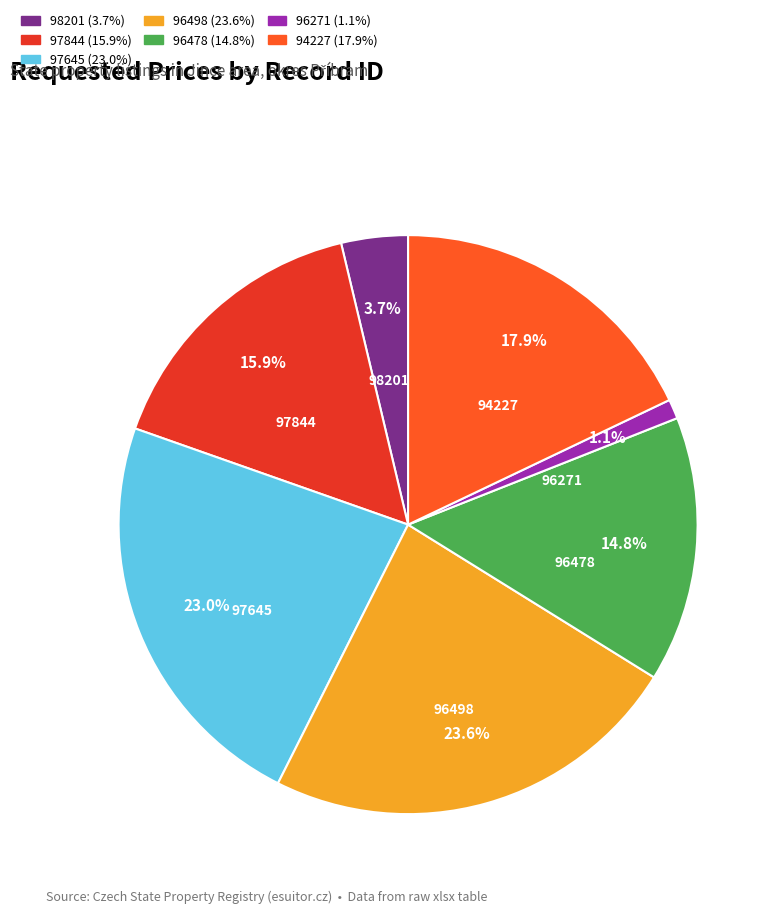

Approximately how many times larger is the value at 97844 compared to 94227?

0.9